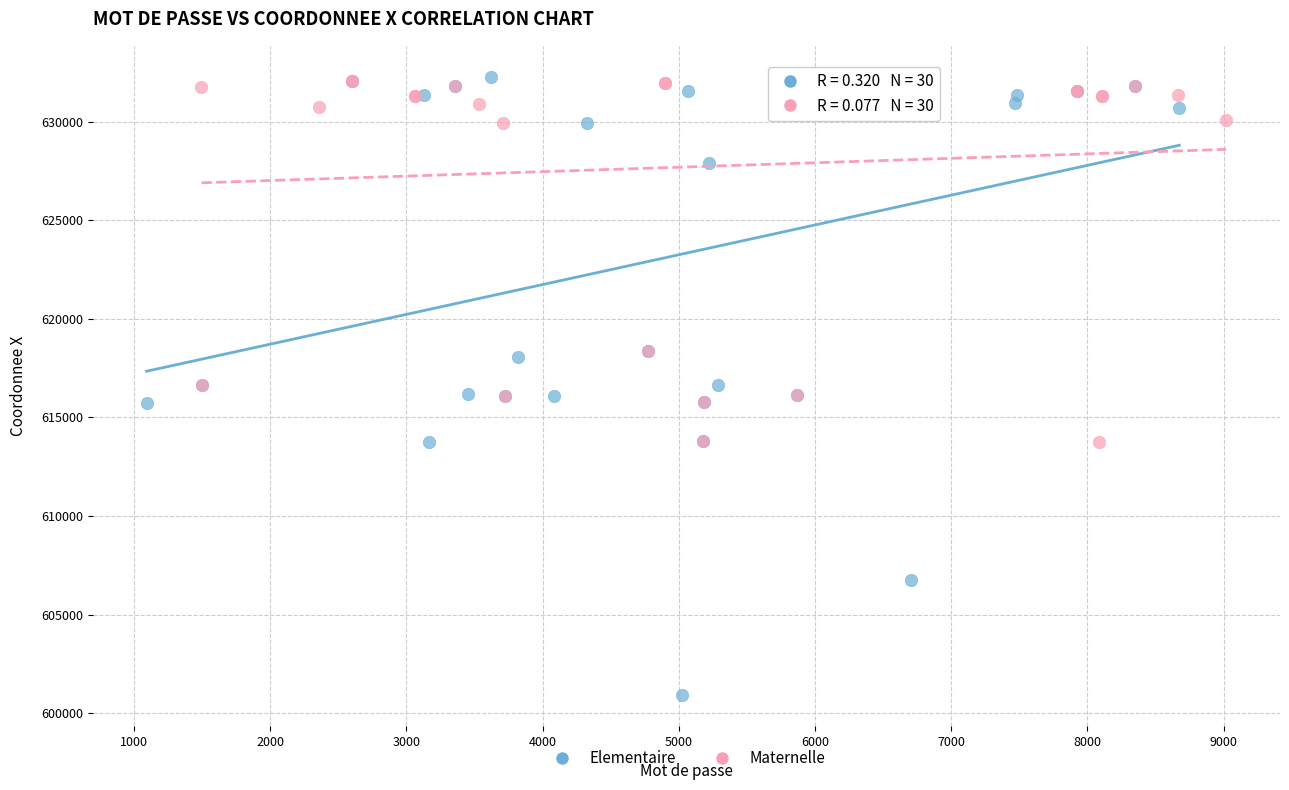

Which series has the largest Y range (max minus min)?

Elementaire